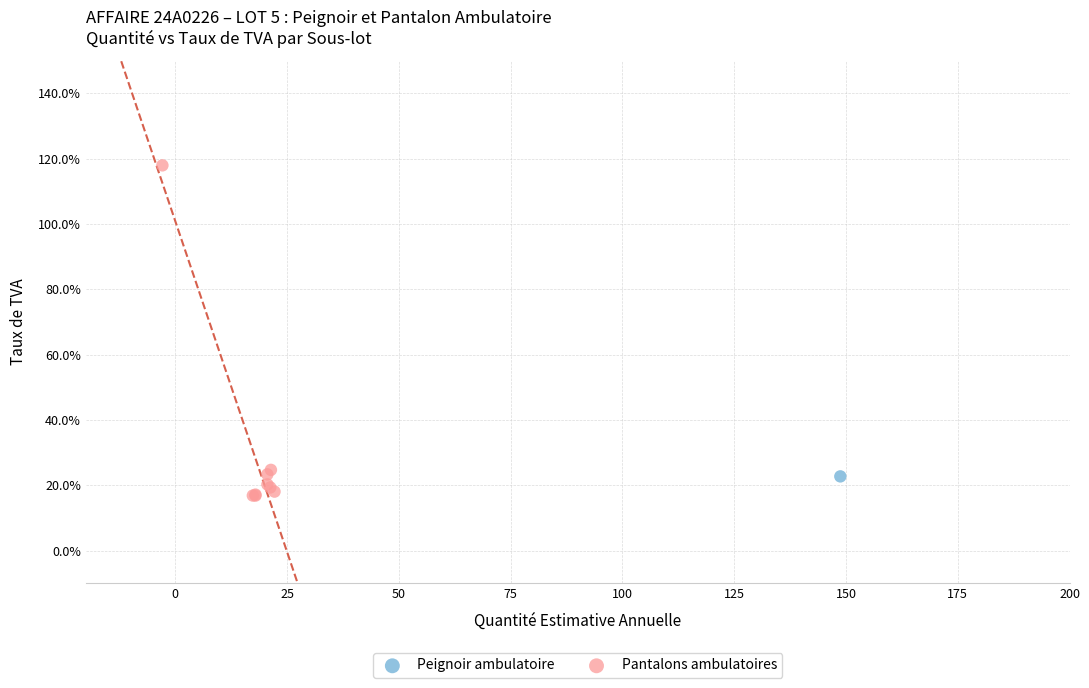

What are all the series names shown in the legend?

Peignoir ambulatoire, Pantalons ambulatoires